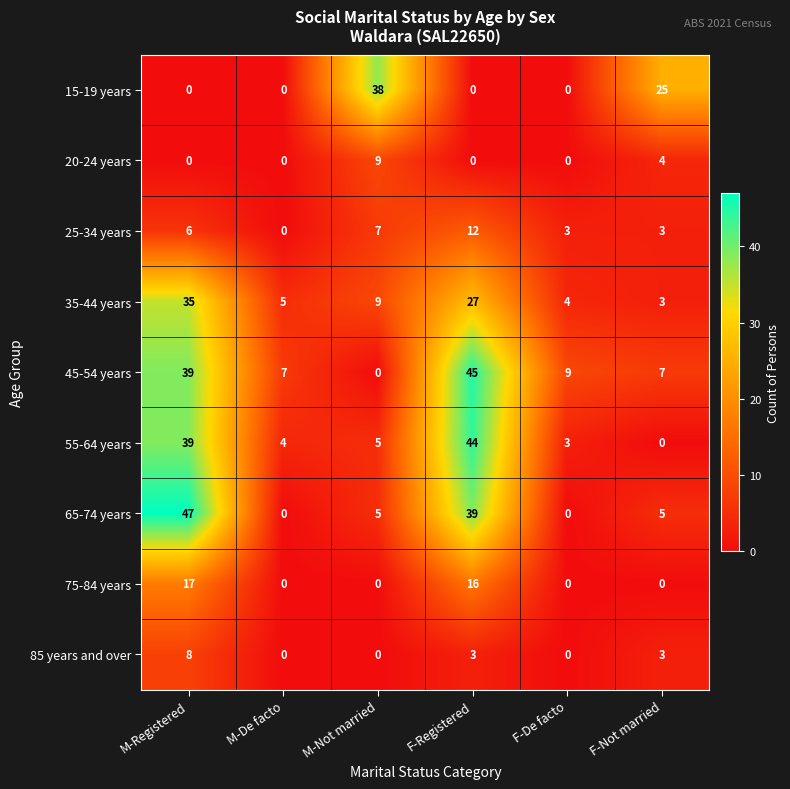

How many values in 55-64 years are above zero?

5